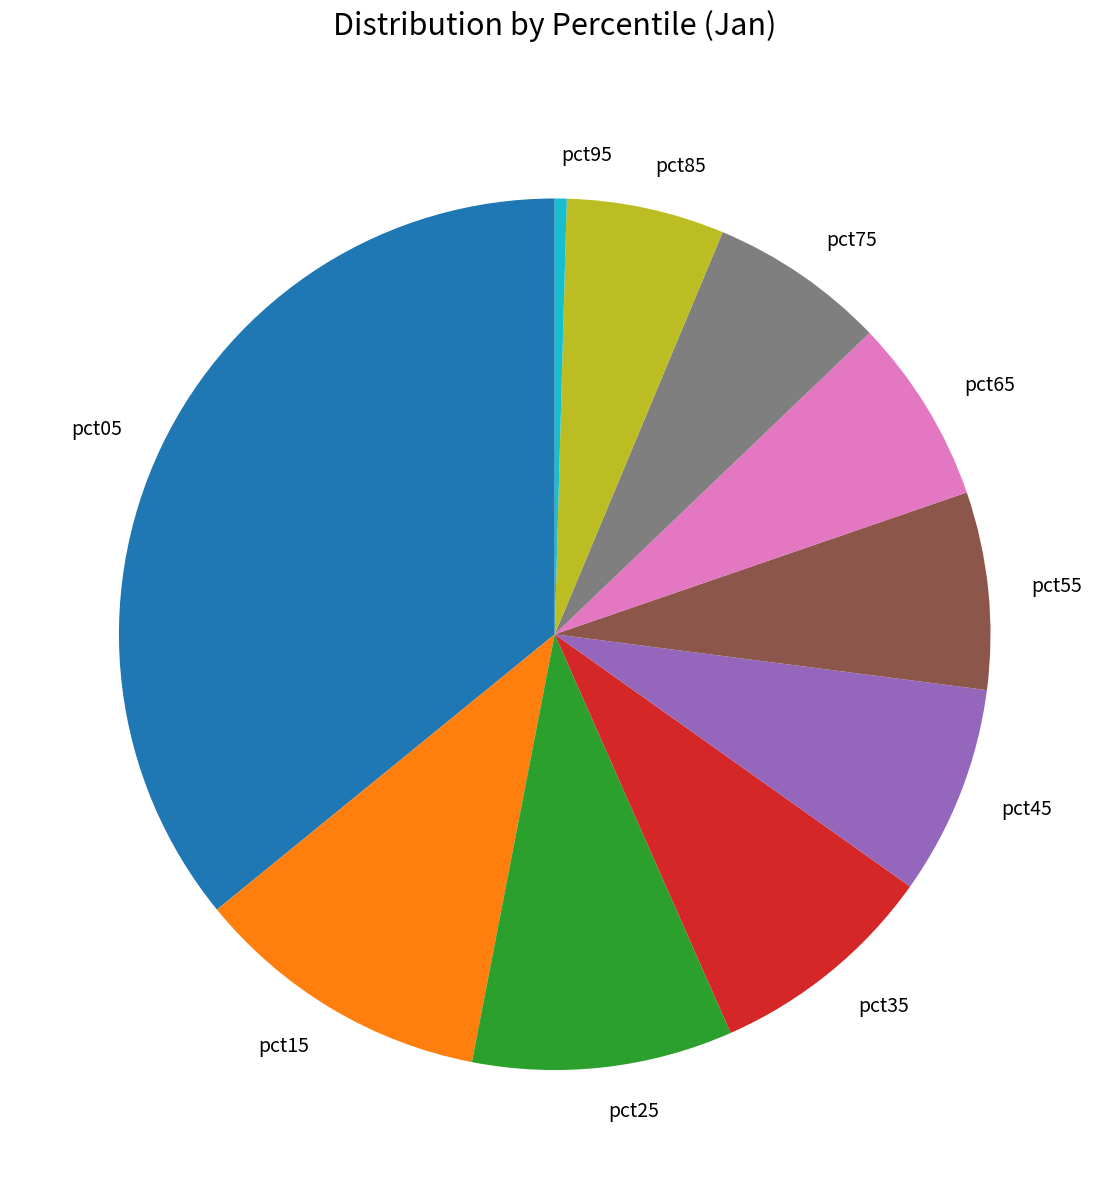

Is pct15 the majority of the pie?

No